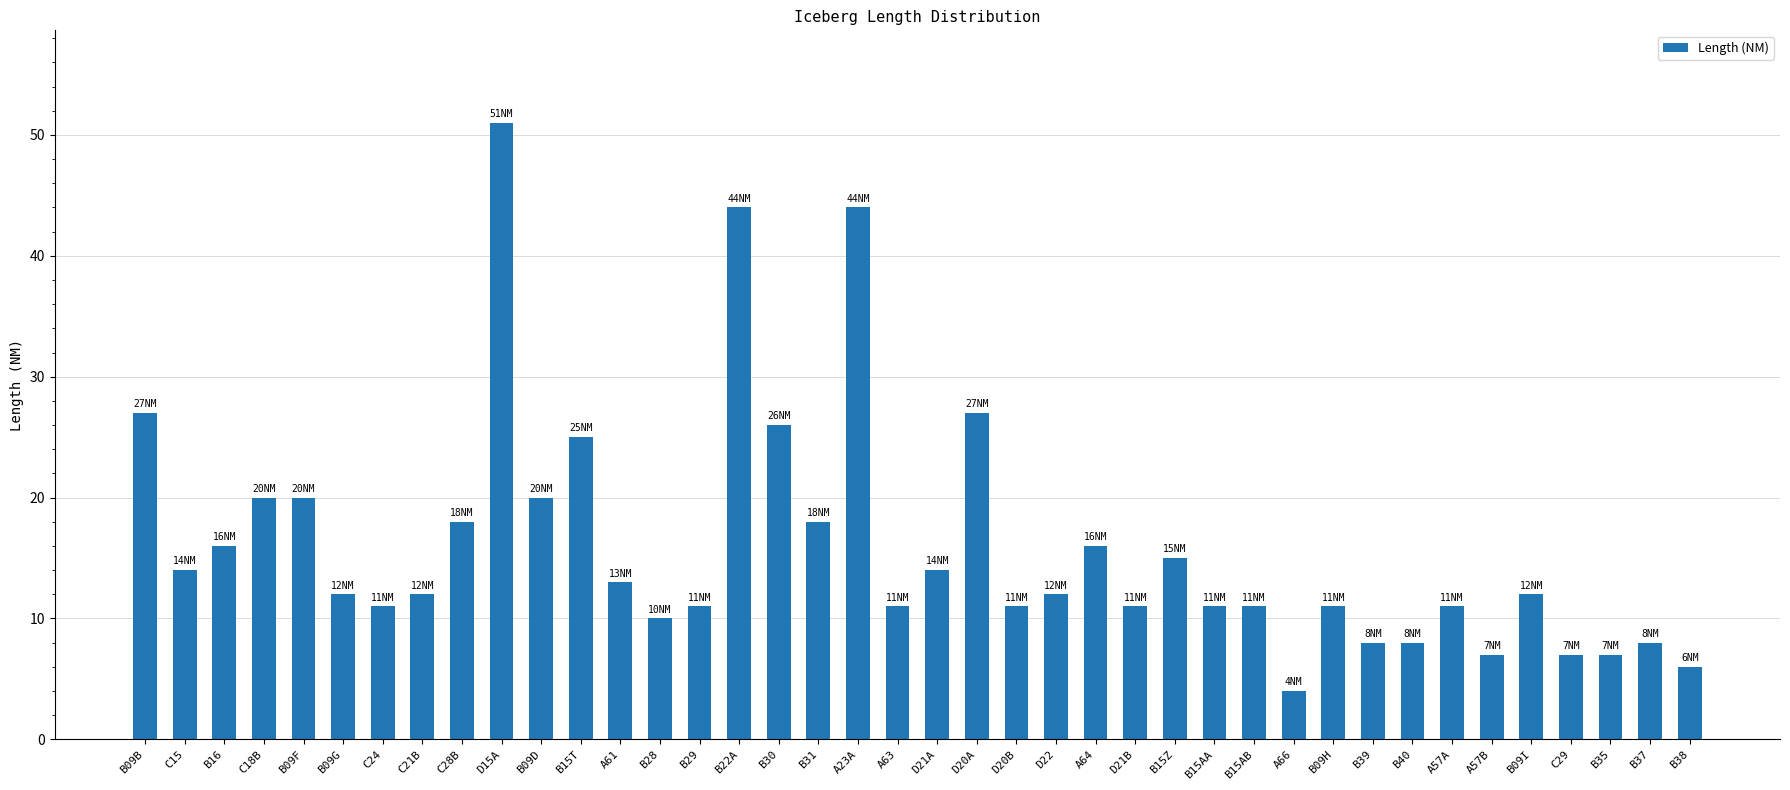

Count the number of categories in the chart.

40